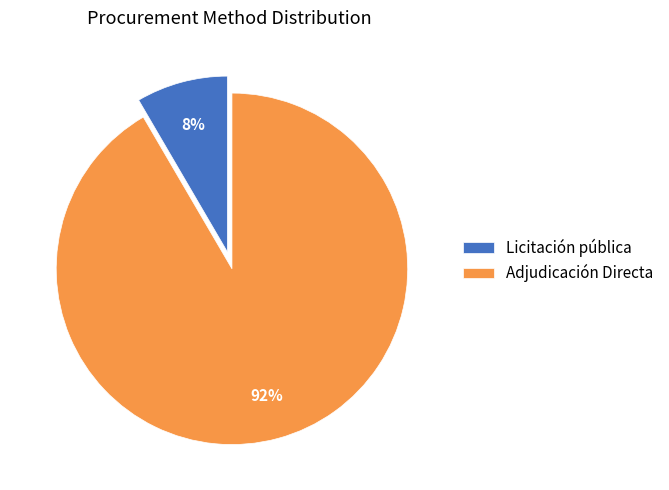

Is the sum of Adjudicación Directa and Licitación pública greater than half?

Yes